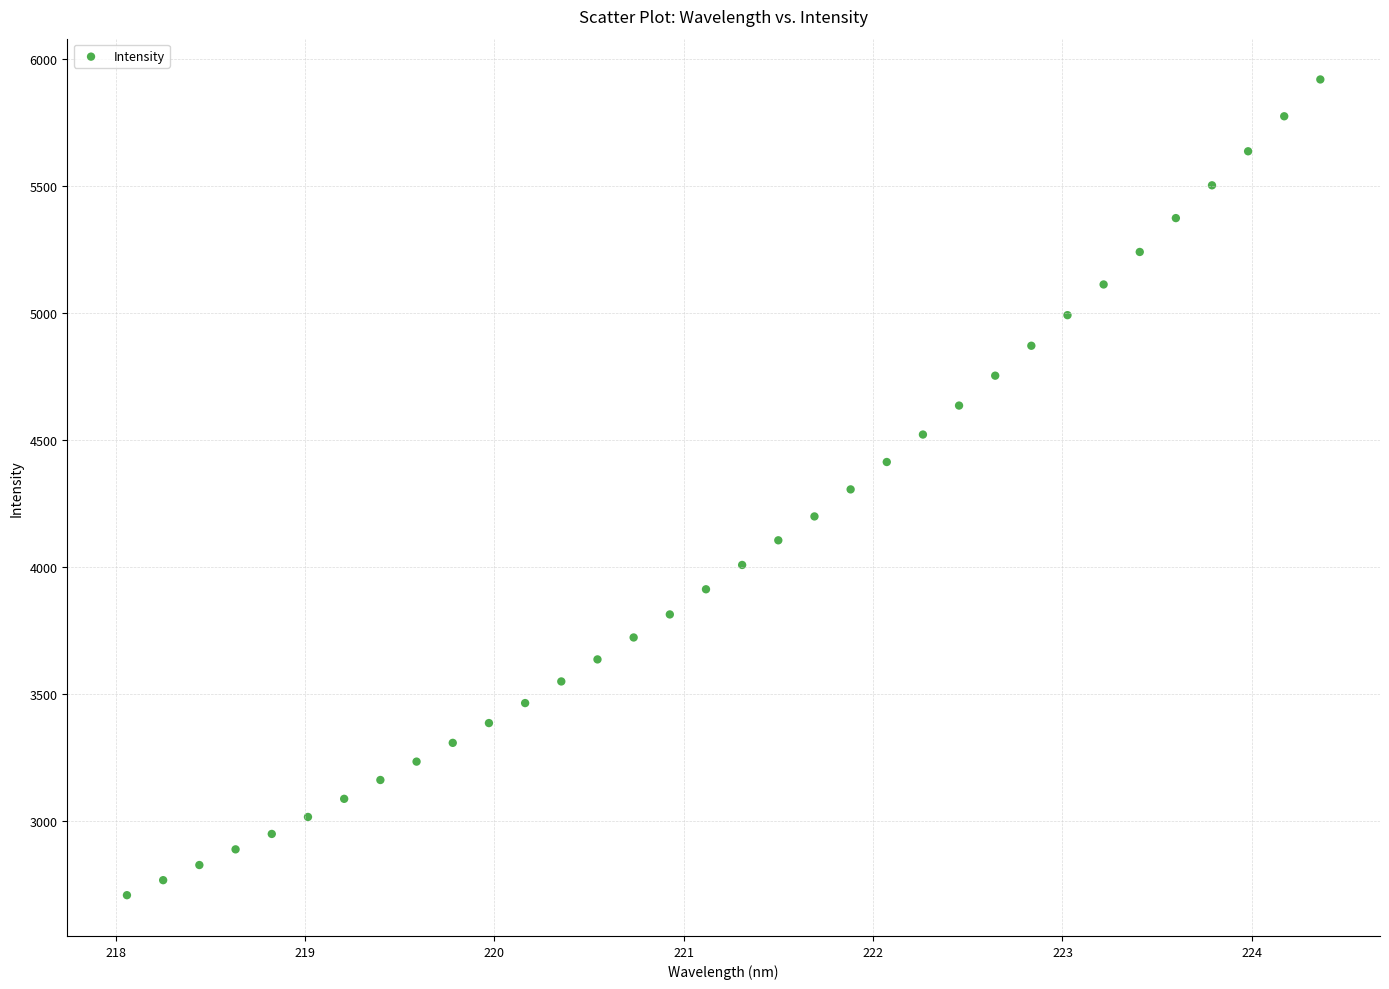

What is the range of Y values (max minus min)?

3212.0